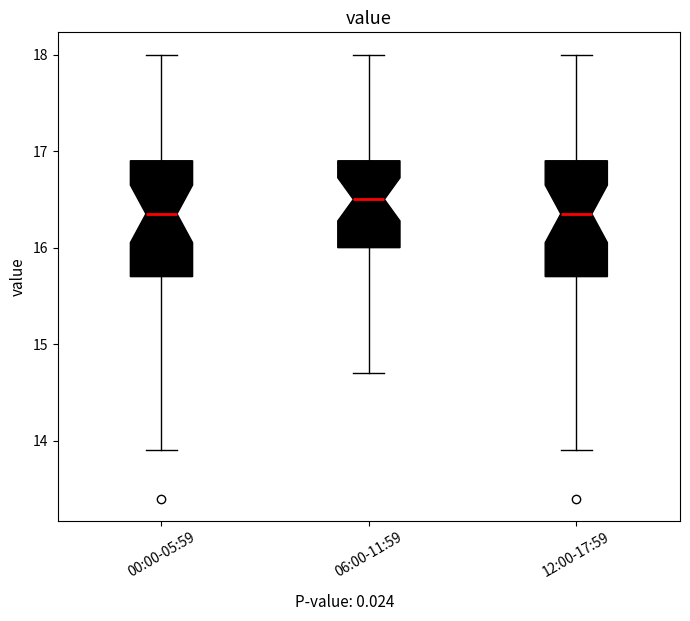

Where does the lower whisker of the box for 12:00-17:59 end on the y-axis? The values are not printed on the chart, so give them approximately, as read against the axis.

13.9